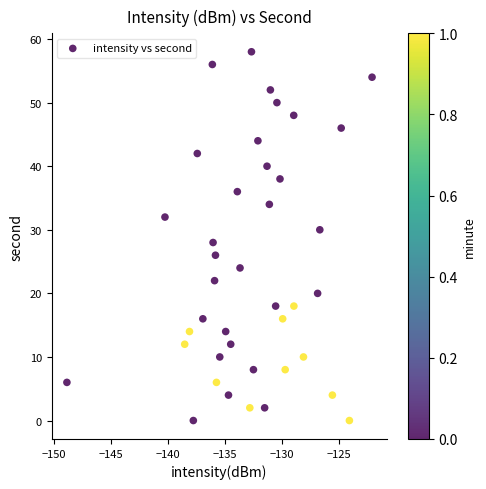

What is the range of Y values (max minus min)?

58